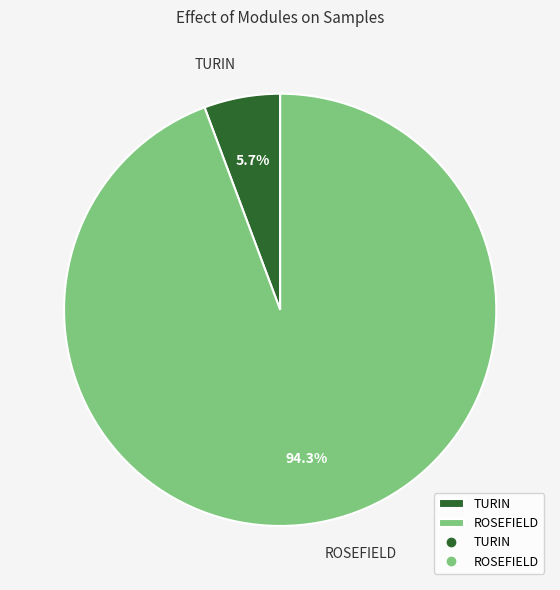

What percentage is the ROSEFIELD slice, to the nearest percent?

94%